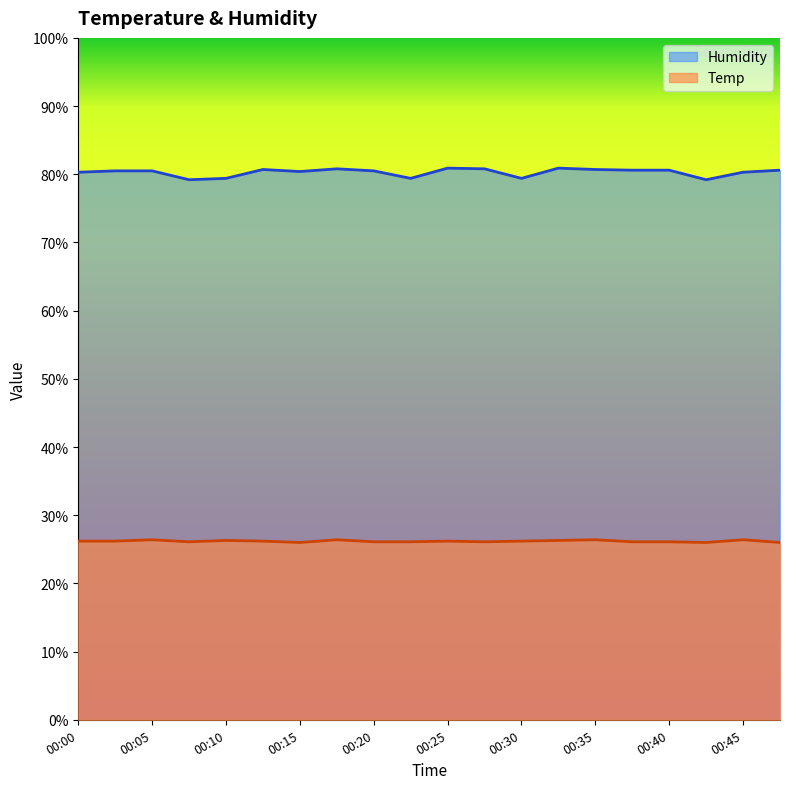

What is the total value across all series at 00:13?

106.9